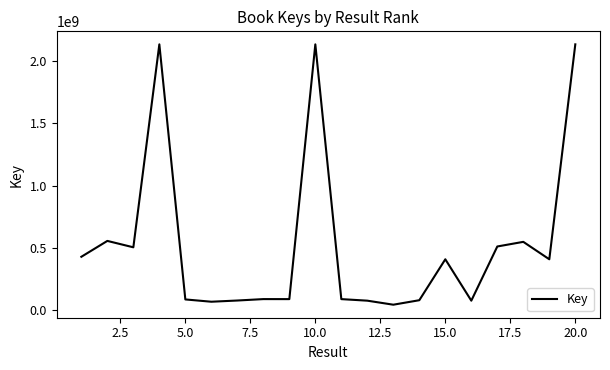

What is the greatest value displayed?

2137707887